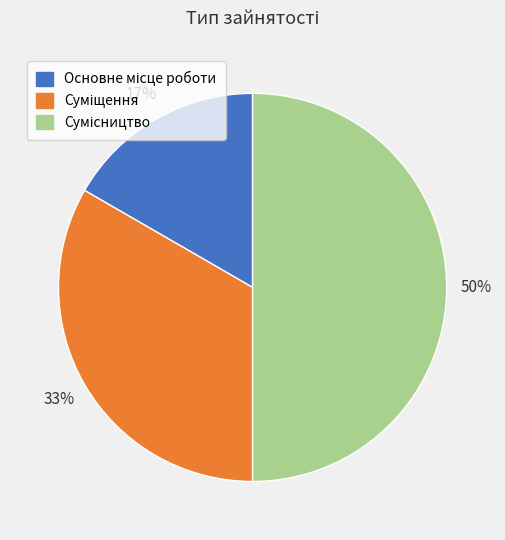

To the nearest percent, what is the average slice percentage?

33%